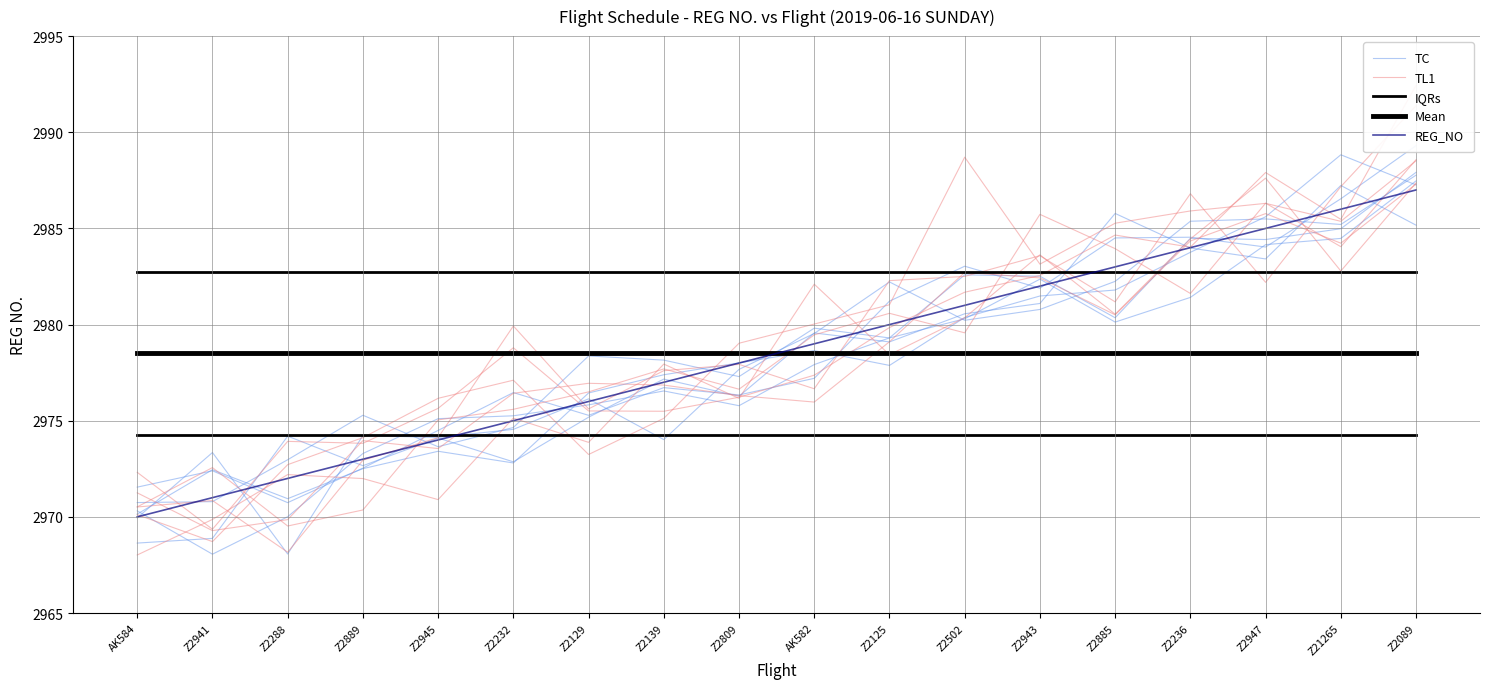

How many distinct data groups are displayed?

5